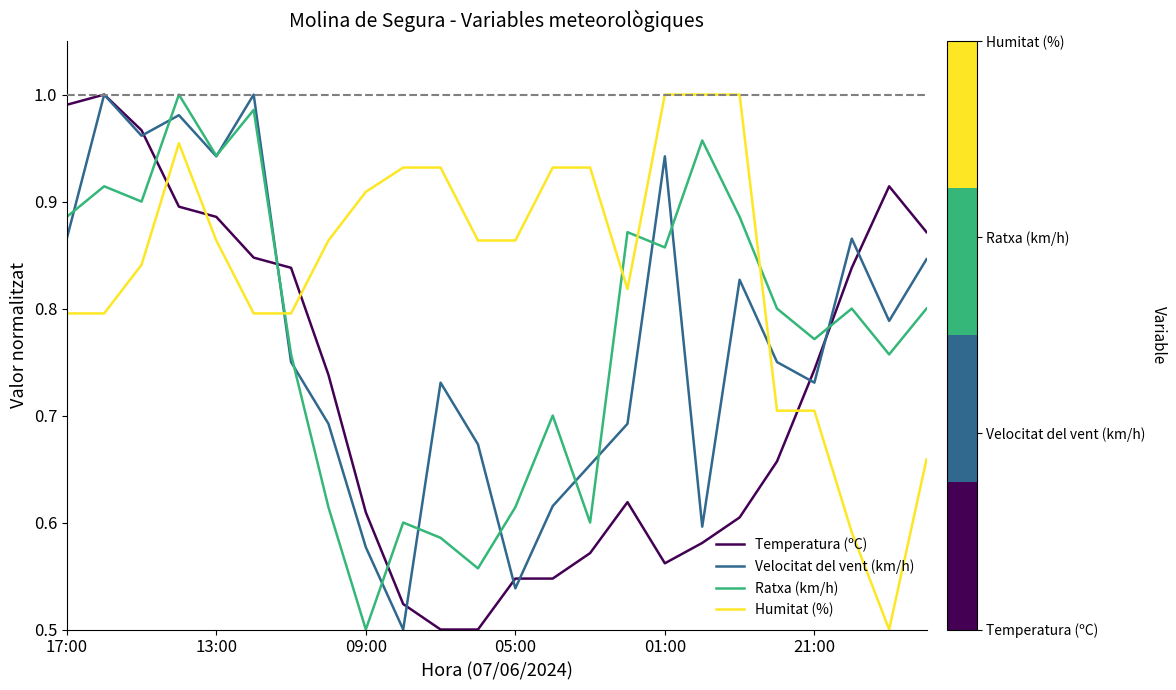

Which series ends up on top after the final intersection of Velocitat del vent (km/h) and Humitat (%)?

Velocitat del vent (km/h)